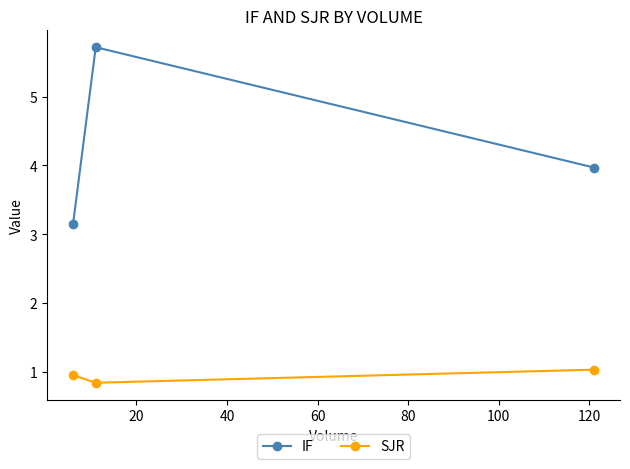

What is the difference between the SJR values at 40 and 20?

0.1